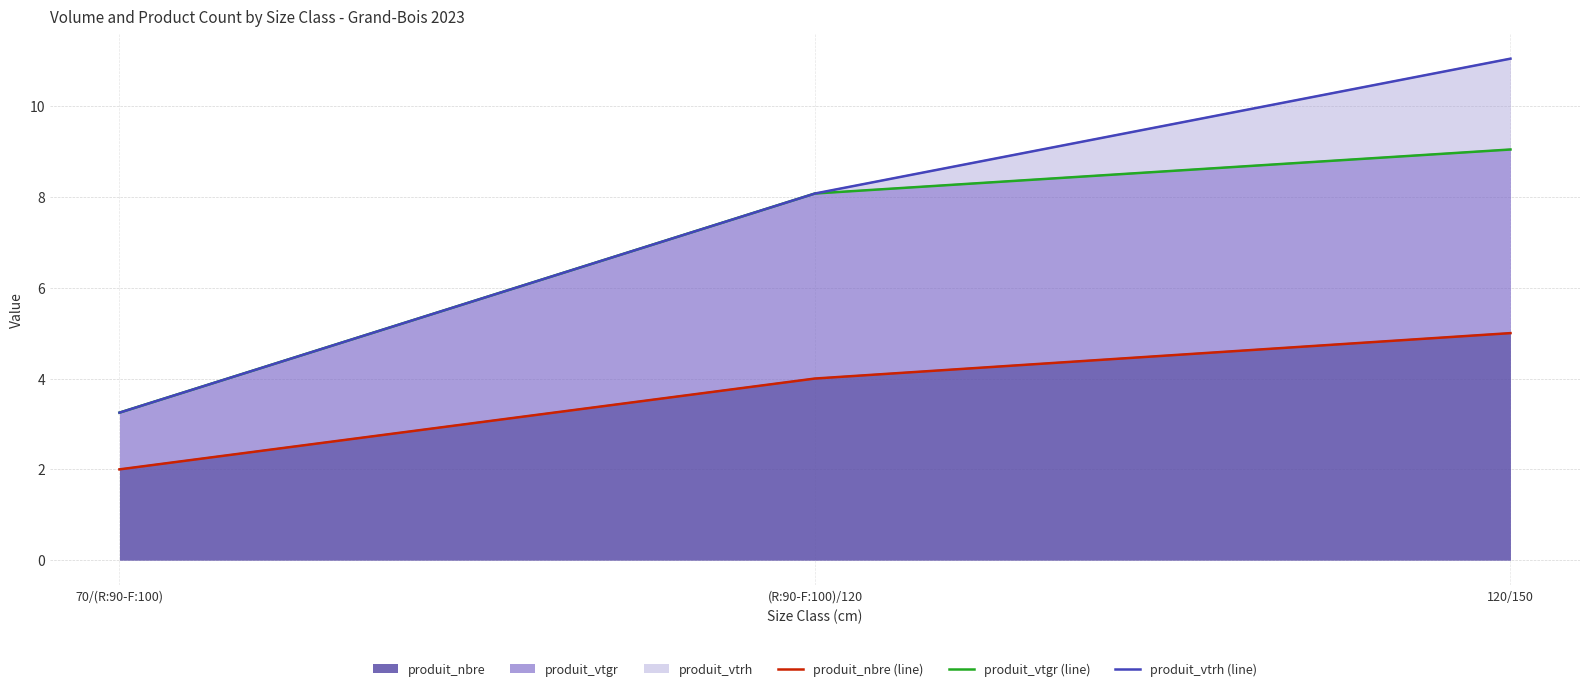

What is the spread (max minus min) of values at 70/(R:90-F:100)?

1.2